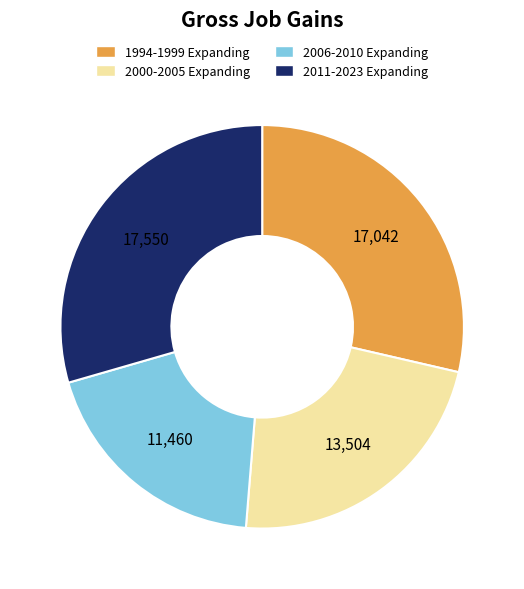

Is there a majority slice in this chart?

No